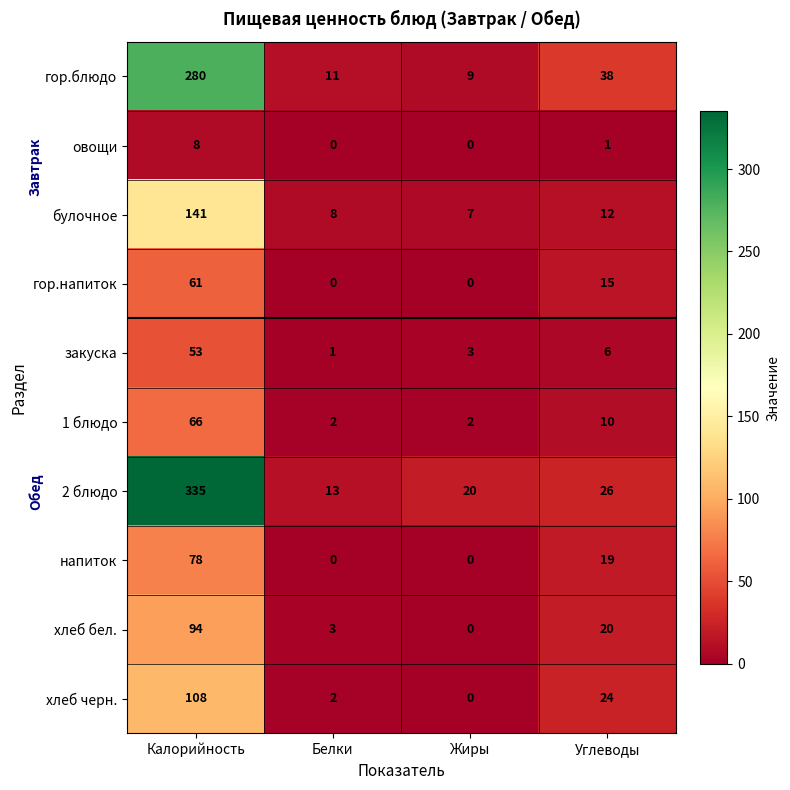

At which category does the chart reach its peak across all series?

Калорийность